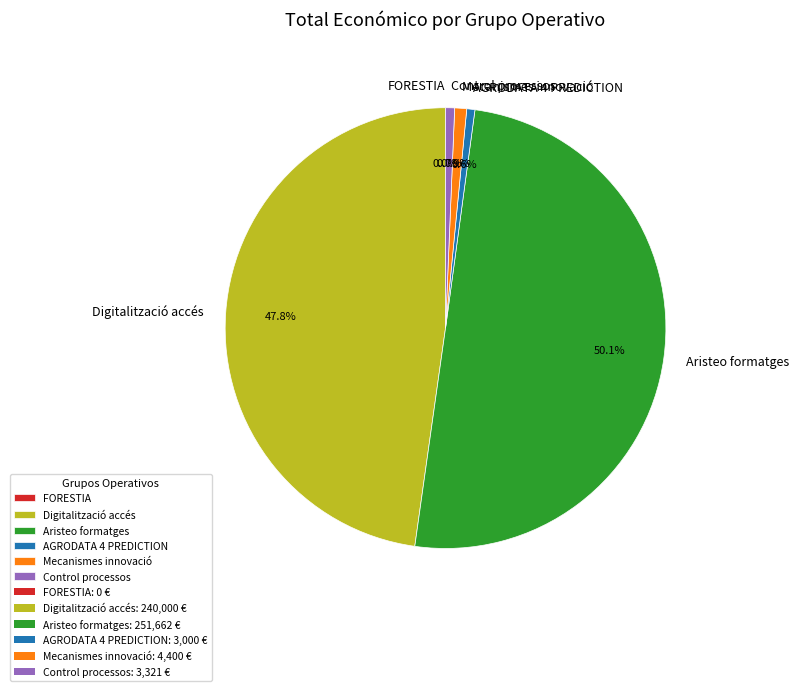

Is the sum of Control processos and Mecanismes innovació greater than half?

No